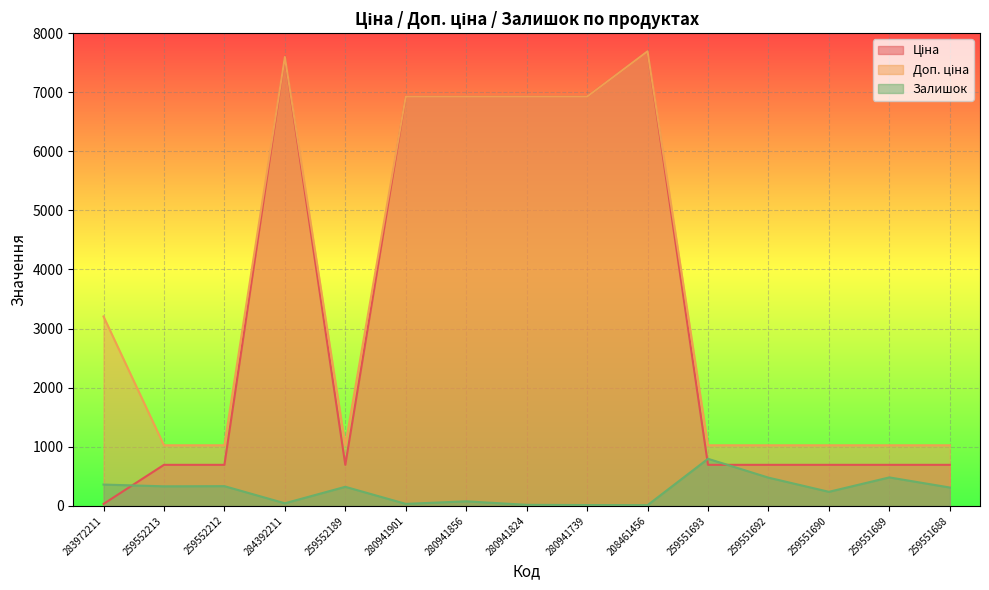

Reading left to right, what are all the values shown in this chart?

Ціна: 32.0	693.7	693.7	7596.5	693.7	6925.7	6925.7	6925.7	6925.7	7693.1	693.7	693.7	693.7	693.7	693.7
Доп. ціна: 3205.0	1024.6	1024.6	7596.5	1024.6	6925.7	6925.7	6925.7	6925.7	7693.1	1024.6	1024.6	1024.6	1024.6	1024.6
Залишок: 360.0	330.0	333.0	43.0	322.0	33.0	76.0	17.0	13.0	11.0	796.0	477.0	237.0	481.0	310.0